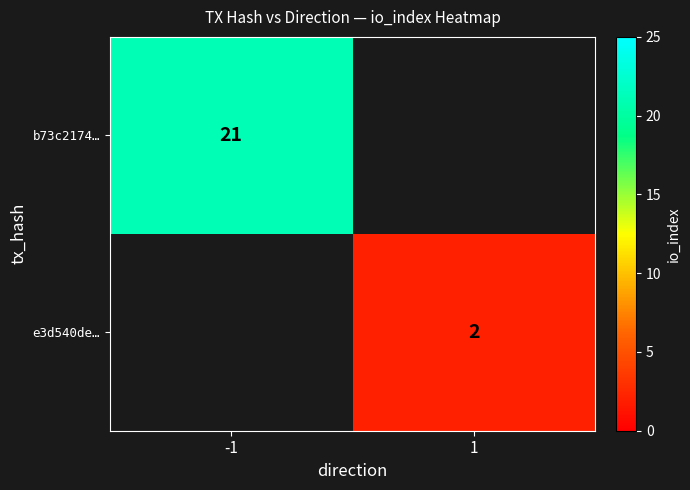

Is it true that e3d540de… equals 3 at 1?

False